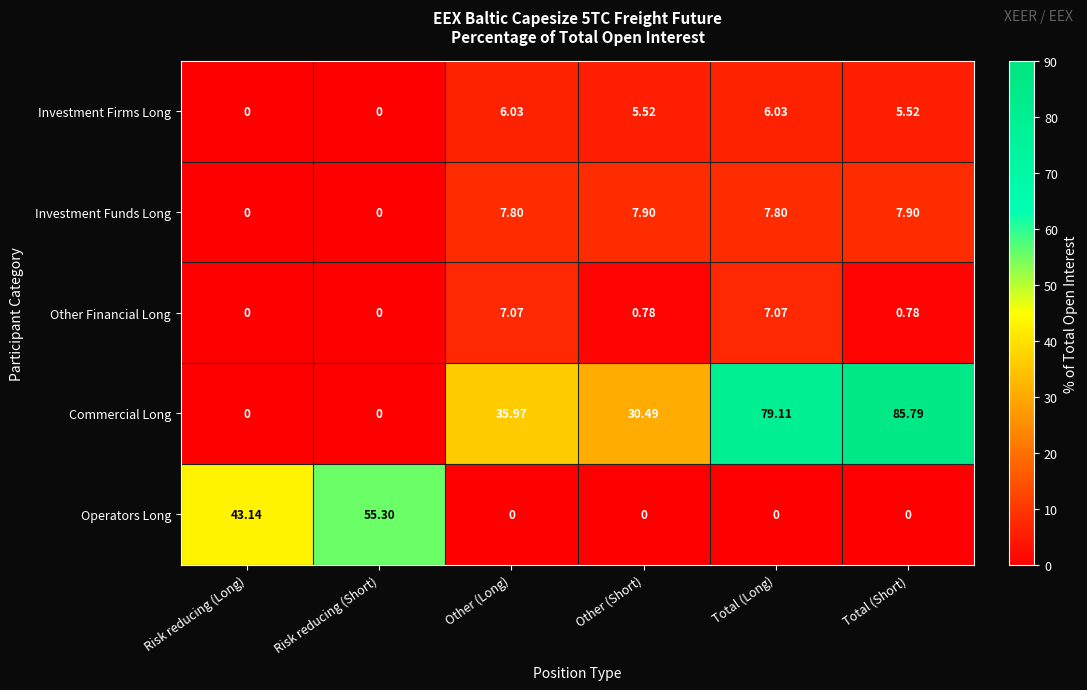

Which category has the highest value across all series?

Total (Short)